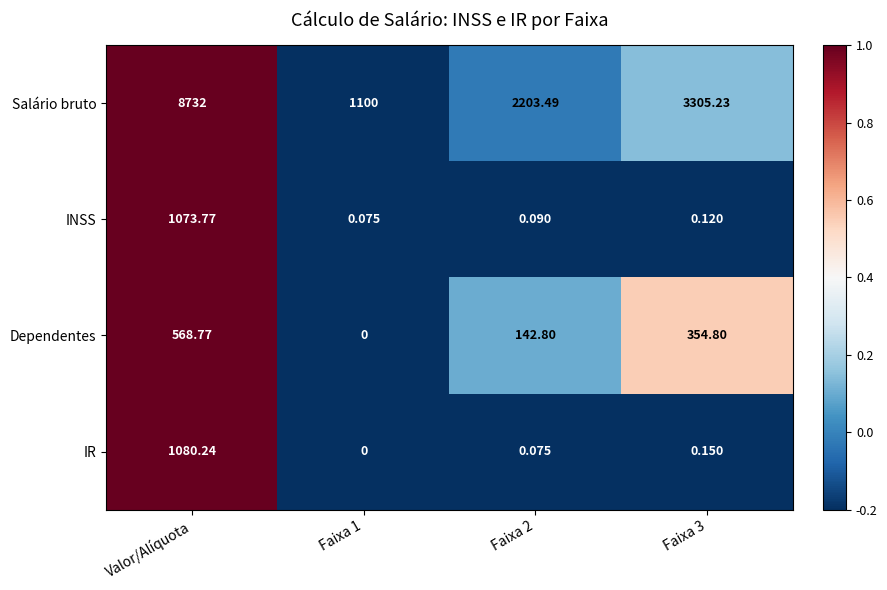

Rank the series by their maximum value, from highest to lowest.

Salário bruto, IR, INSS, Dependentes